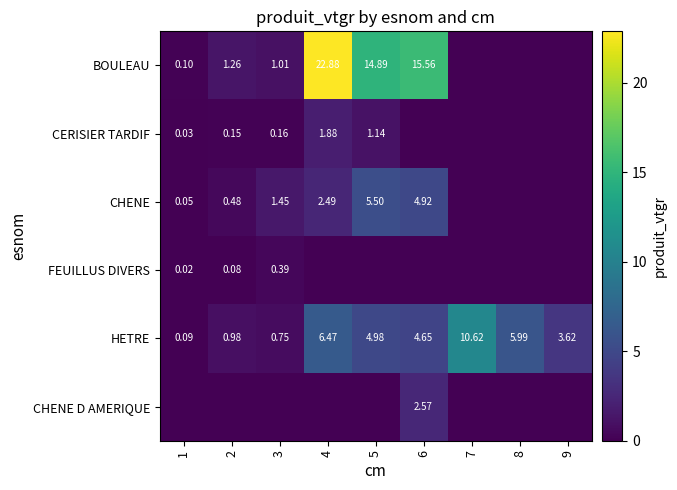

How many series are shown in this chart?

6